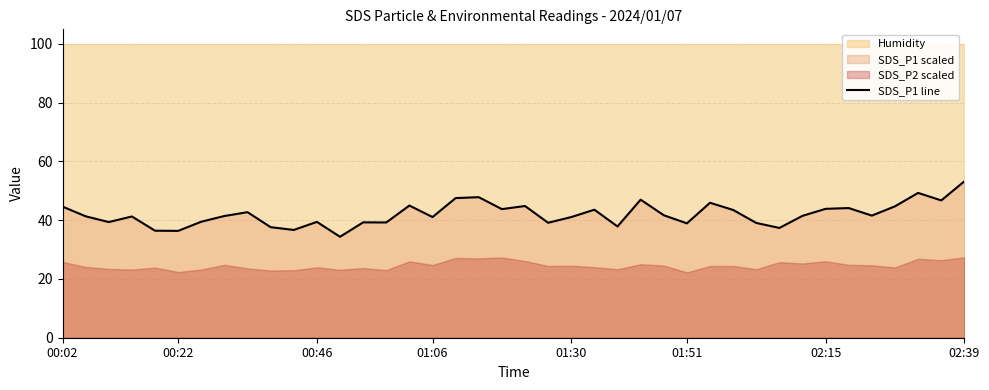

Is it true that SDS_P1 line equals 12.2 at 00:22?

False